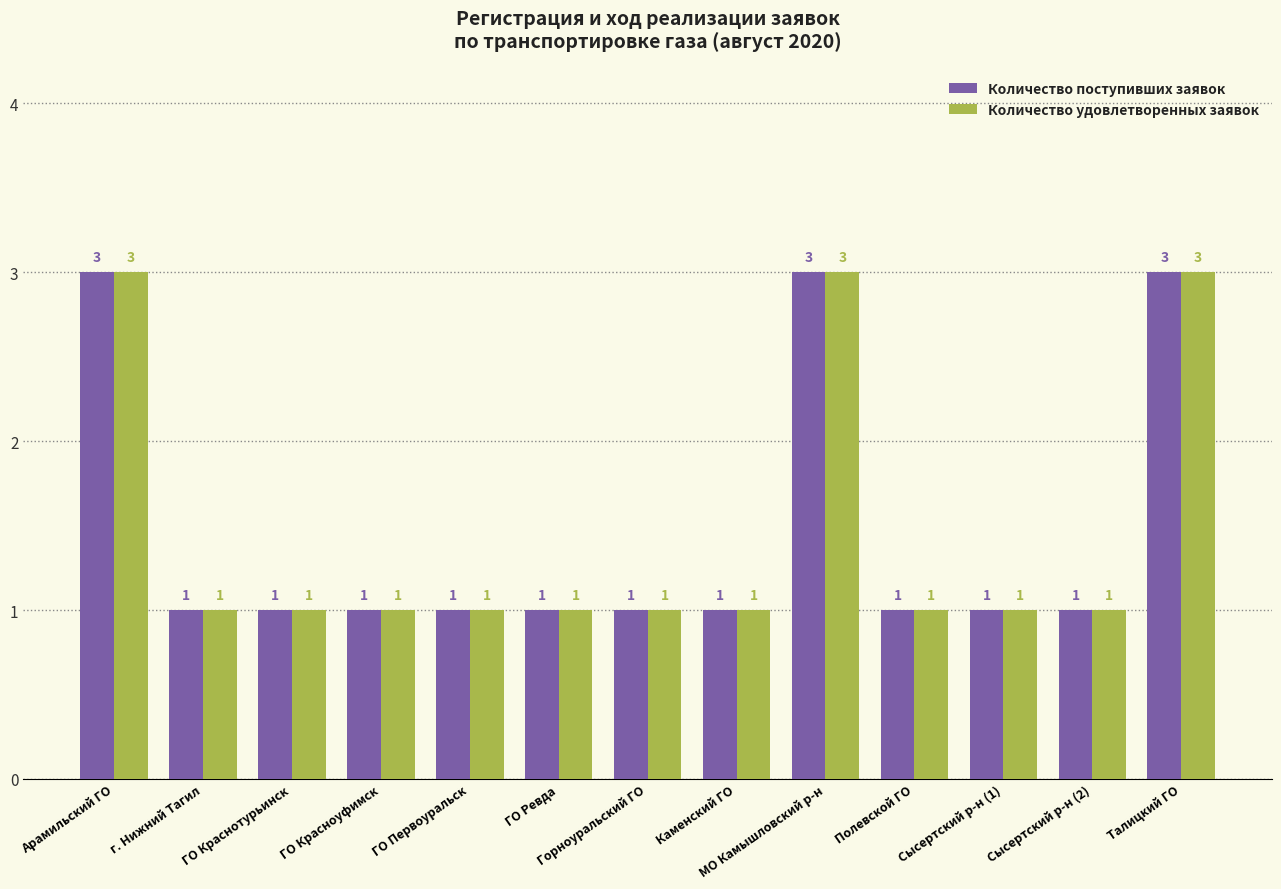

What is the sum of the Количество поступивших заявок values at ГО Ревда and Арамильский ГО?

4